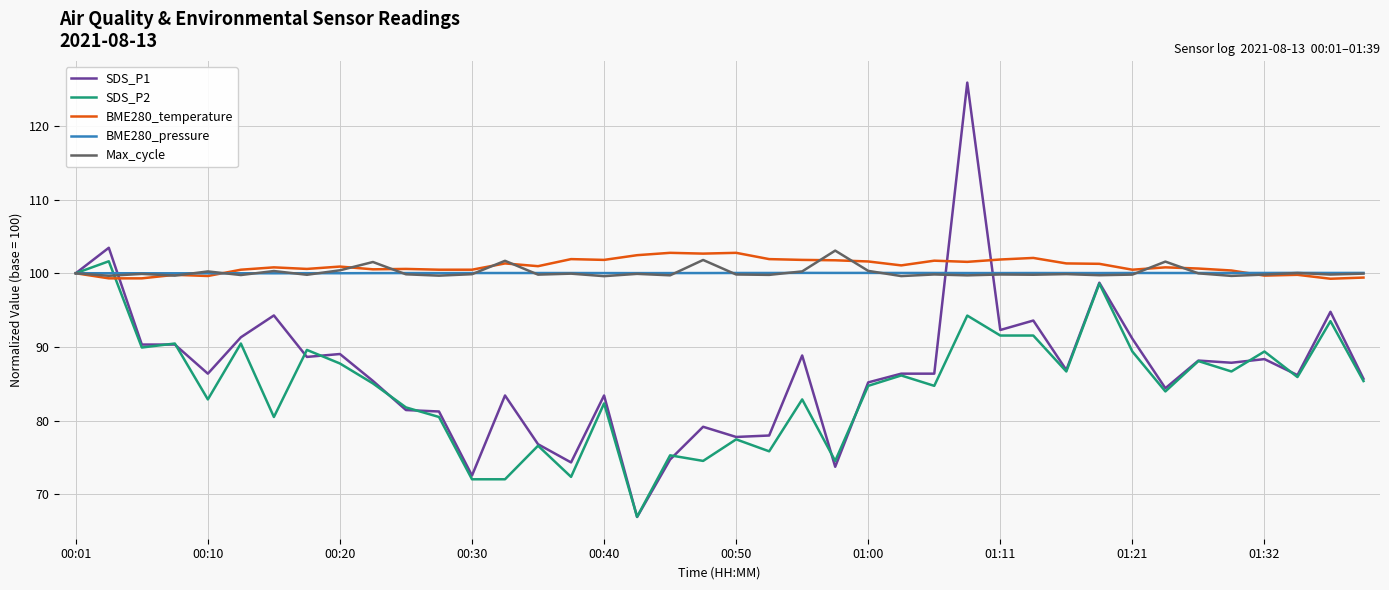

What is the difference between the second highest and minimum values in the SDS_P2 series?

33.0